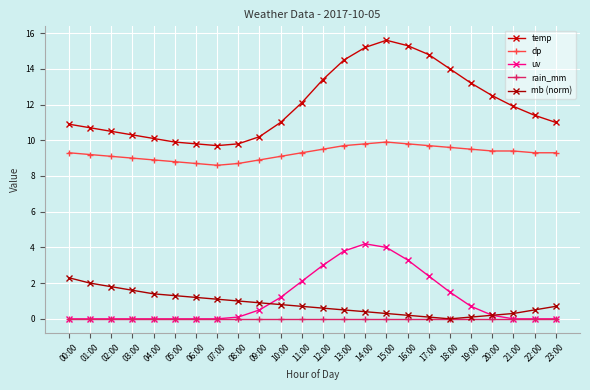

What is the approximate value of dp at 00:00?

9.3